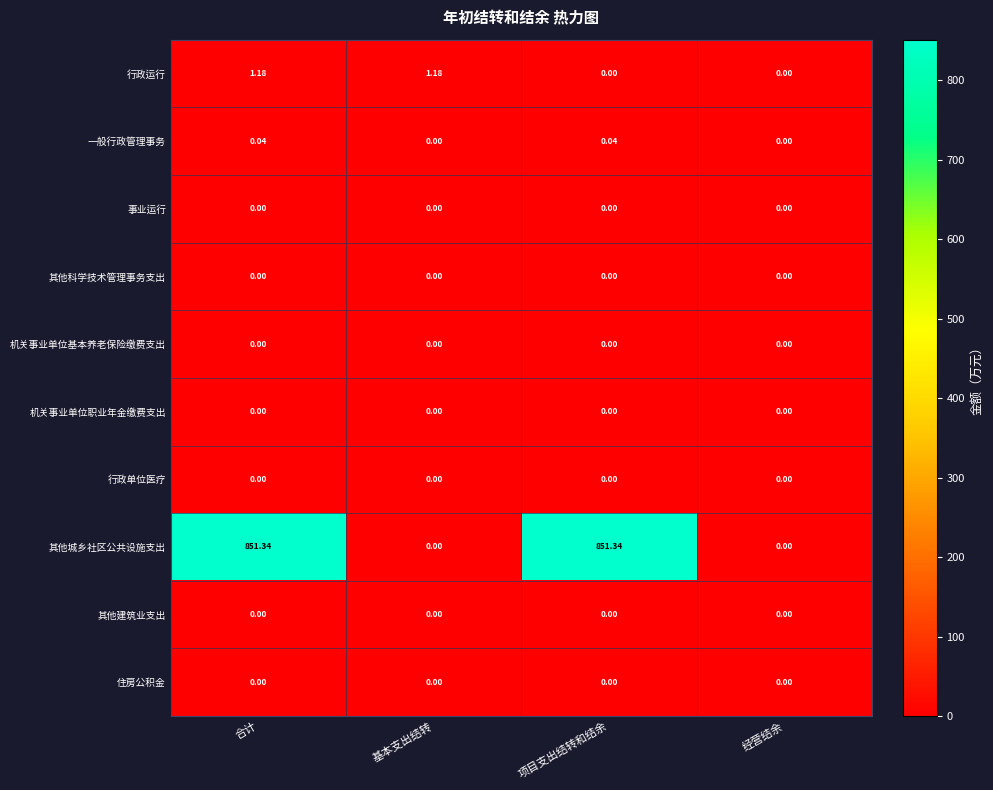

Which series has the largest total across all categories?

其他城乡社区公共设施支出